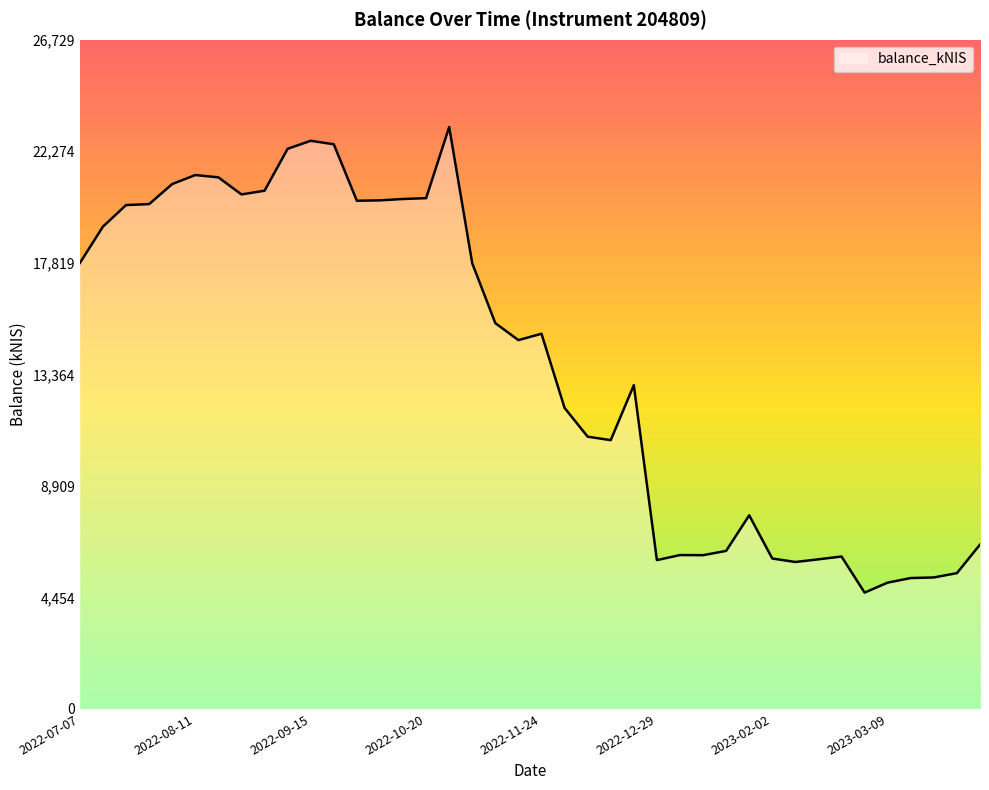

What is the maximum value shown in the chart?

23243.2